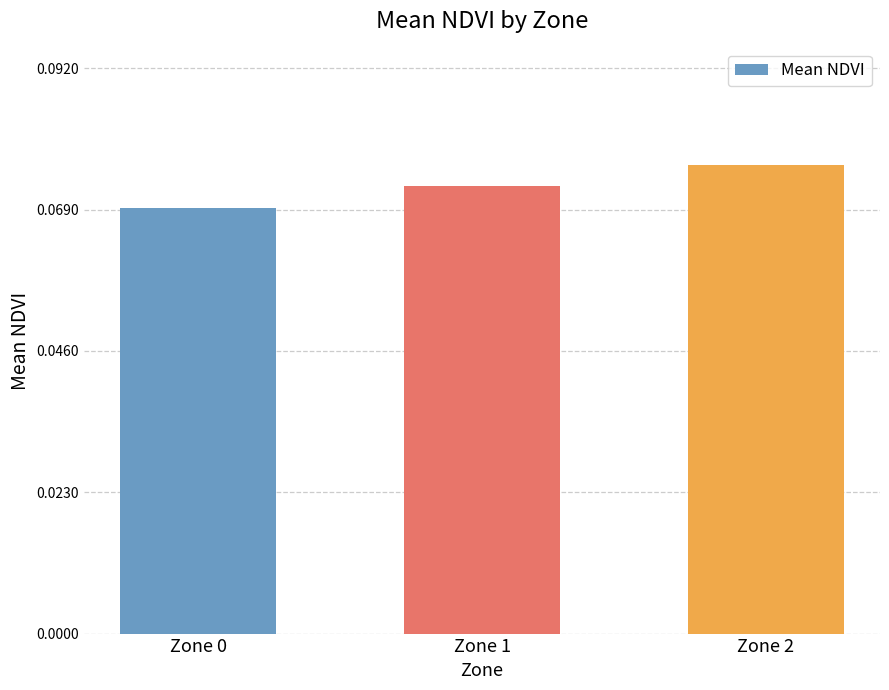

Which has a higher value, Zone 2 or Zone 1?

Zone 2